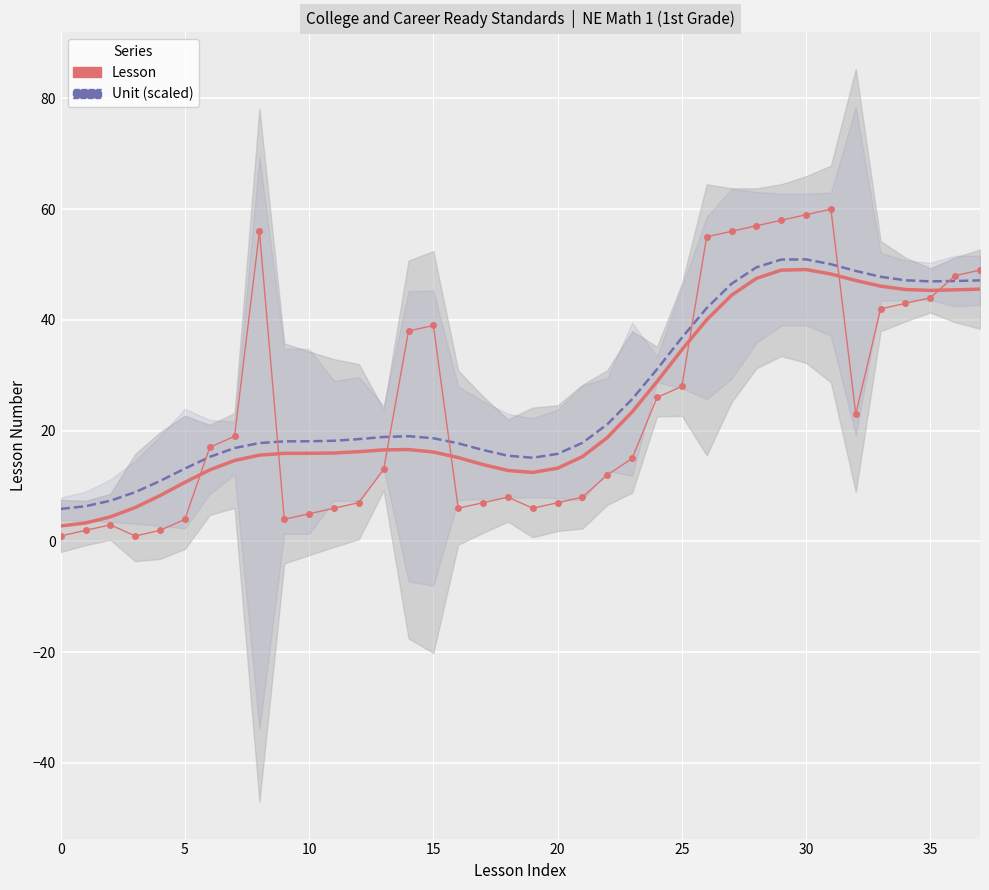

What is the sum of the Lesson values at 16 and 17?

13.0